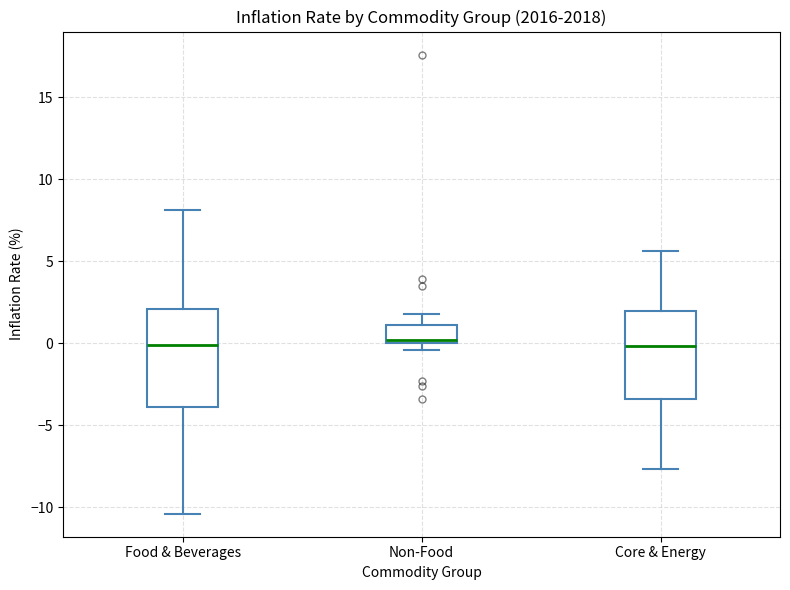

Reading left to right, transcribe this box plot: for each box, give where its median line is, the range the box spans, and where its two whiskers end, as read against the y-axis. The values are not printed on the chart, so give them approximately, as read against the axis.

Food & Beverages: median 0.0, box -4.0 to 2.0, whiskers -10.5 to 8.0
Non-Food: median 0.0 (just above the box's lower edge), box 0.0 to 1.0, whiskers -0.5 to 2.0
Core & Energy: median 0.0, box -3.5 to 2.0, whiskers -7.5 to 5.5